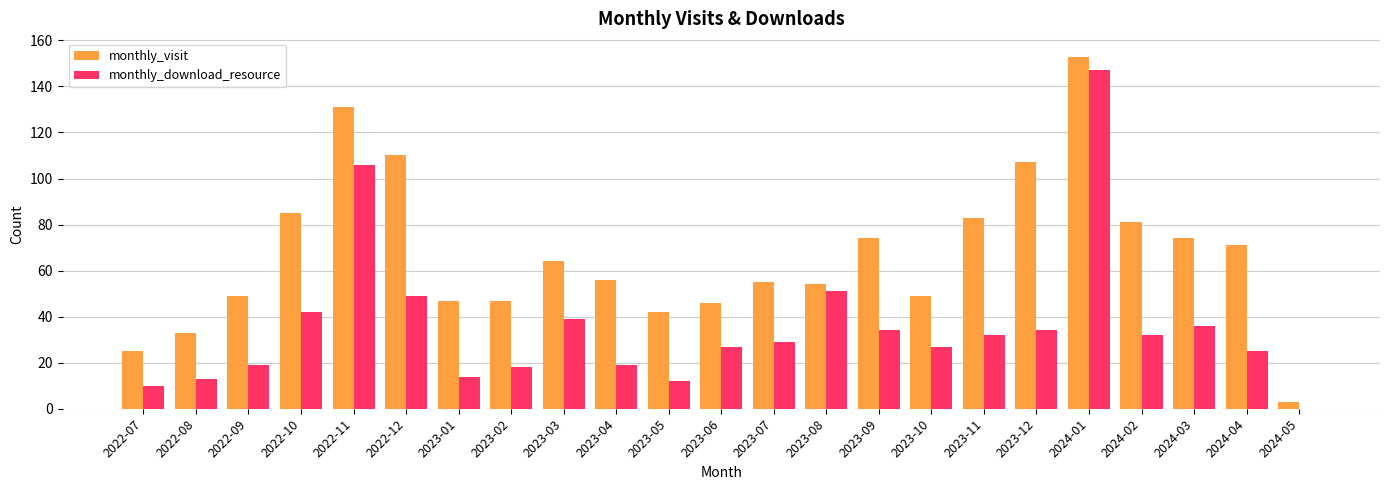

Between 2022-10 and 2023-12, which series saw the biggest shift?

monthly_visit